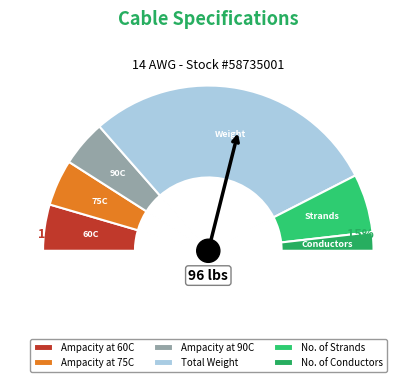

Rank the categories by value from highest to lowest.

Total Weight, No. of Strands, Ampacity at 60C, Ampacity at 75C, Ampacity at 90C, No. of Conductors